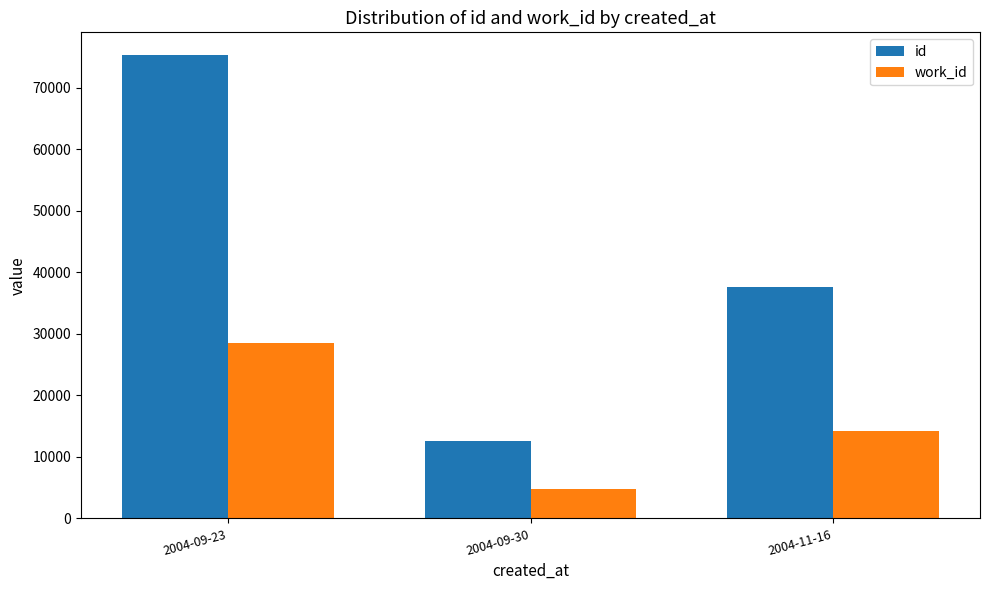

At how many categories does at least one series exceed 16580?

2